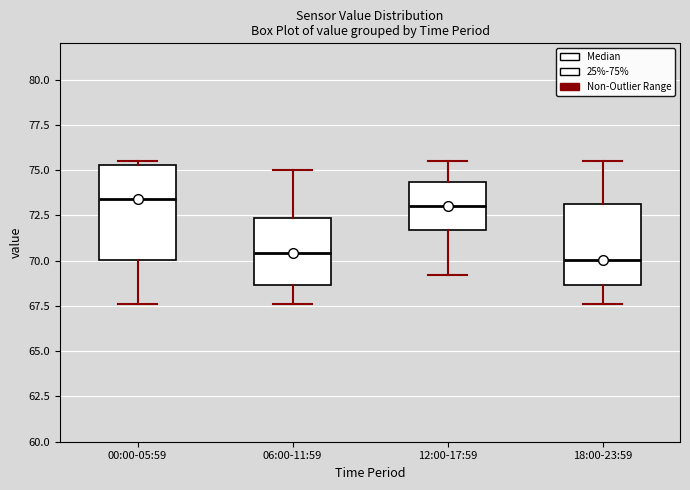

Reading left to right, transcribe this box plot: for each box, give where its median line is, the range the box spans, and where its two whiskers end, as read against the y-axis. The values are not printed on the chart, so give them approximately, as read against the axis.

00:00-05:59: median 73.5, box 70.0 to 75.5, whiskers 67.5 to 75.5 (just above the box's upper edge)
06:00-11:59: median 70.5, box 68.5 to 72.5, whiskers 67.5 to 75.0
12:00-17:59: median 73.0, box 71.5 to 74.5, whiskers 69.0 to 75.5
18:00-23:59: median 70.0, box 68.5 to 73.0, whiskers 67.5 to 75.5